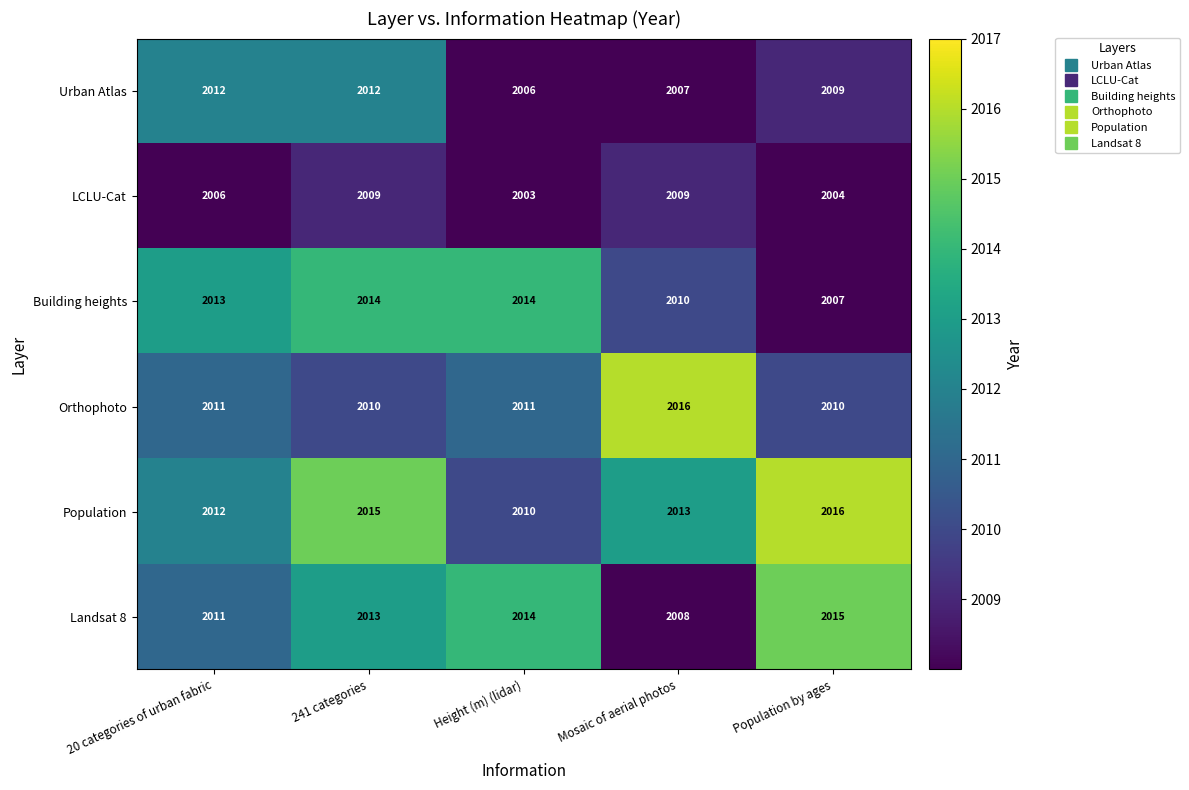

Reading right to left, transcribe all the data shown in this chart.

Urban Atlas: Population by ages=2009	Mosaic of aerial photos=2007	Height (m) (lidar)=2006	241 categories=2012	20 categories of urban fabric=2012
LCLU-Cat: Population by ages=2004	Mosaic of aerial photos=2009	Height (m) (lidar)=2003	241 categories=2009	20 categories of urban fabric=2006
Building heights: Population by ages=2007	Mosaic of aerial photos=2010	Height (m) (lidar)=2014	241 categories=2014	20 categories of urban fabric=2013
Orthophoto: Population by ages=2010	Mosaic of aerial photos=2016	Height (m) (lidar)=2011	241 categories=2010	20 categories of urban fabric=2011
Population: Population by ages=2016	Mosaic of aerial photos=2013	Height (m) (lidar)=2010	241 categories=2015	20 categories of urban fabric=2012
Landsat 8: Population by ages=2015	Mosaic of aerial photos=2008	Height (m) (lidar)=2014	241 categories=2013	20 categories of urban fabric=2011